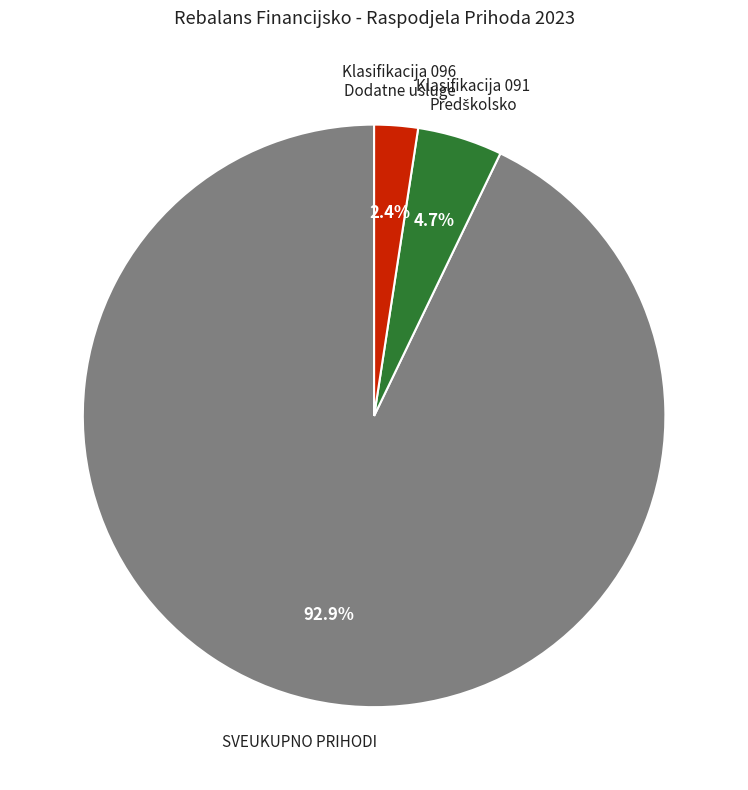

Is there any slice that represents more than half of the pie?

Yes